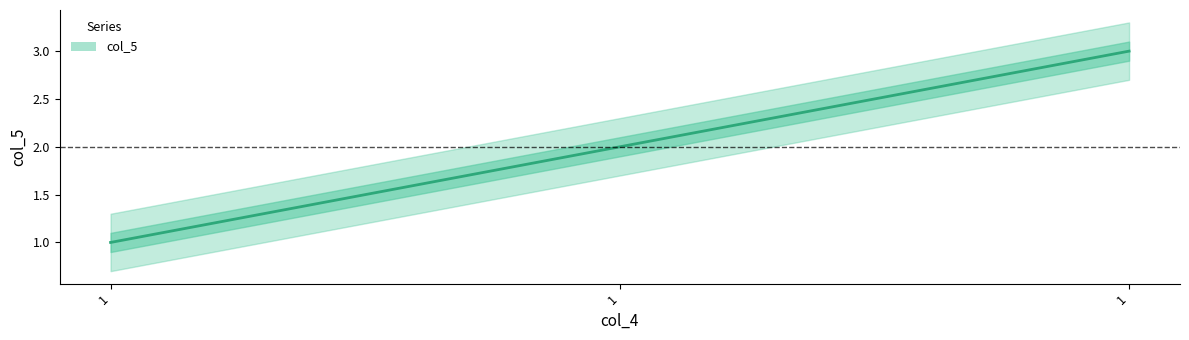

Which label corresponds to the largest value in the chart?

1